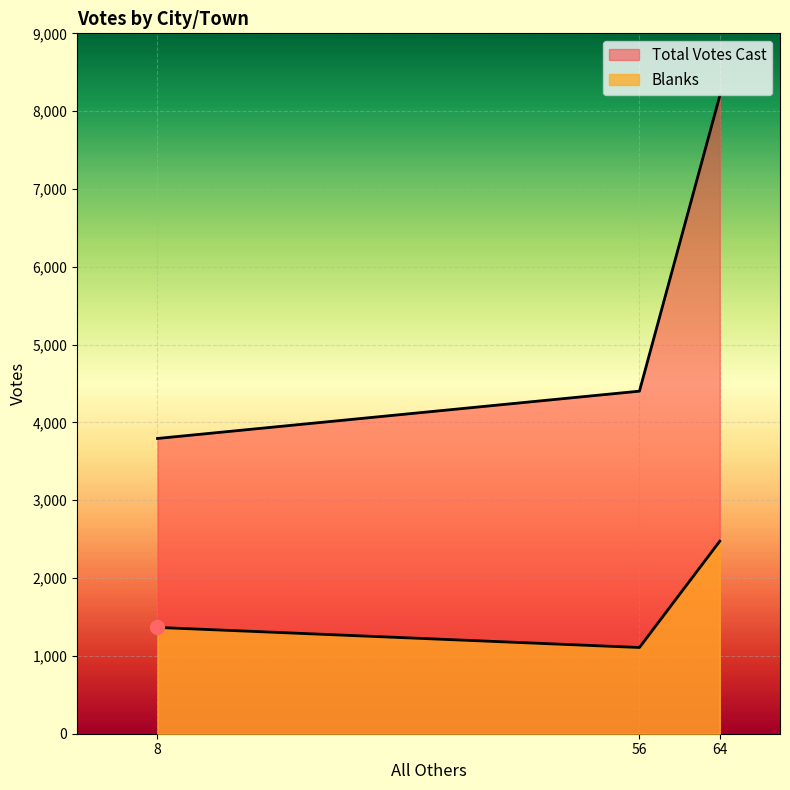

The value of Blanks at 64 is 3856. True or false?

False